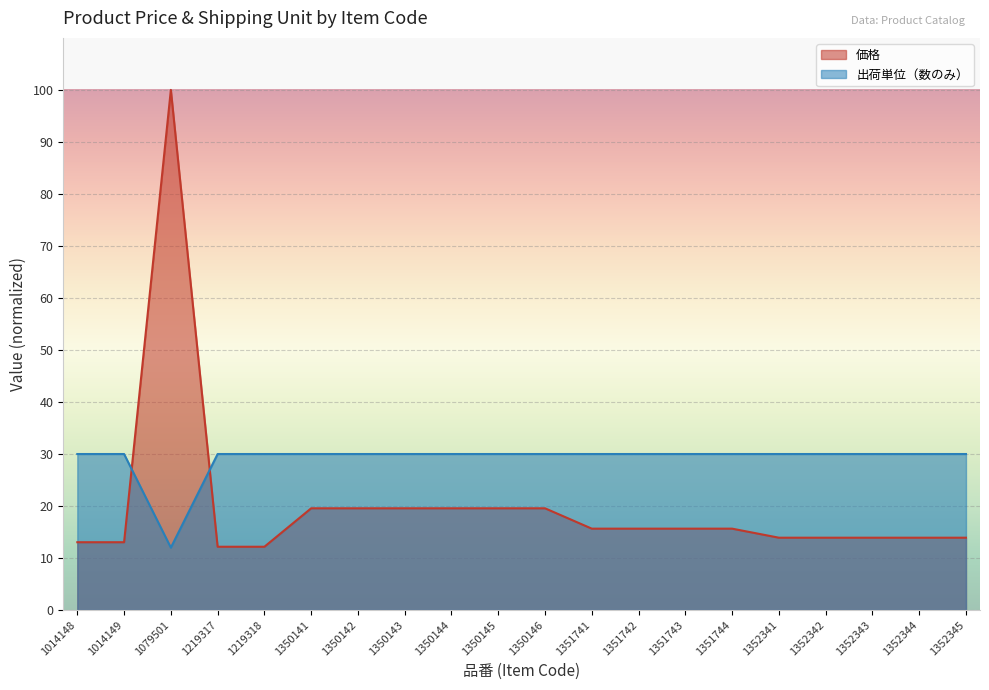

List the series in order of their overall mean, highest first.

出荷単位（数のみ）, 価格